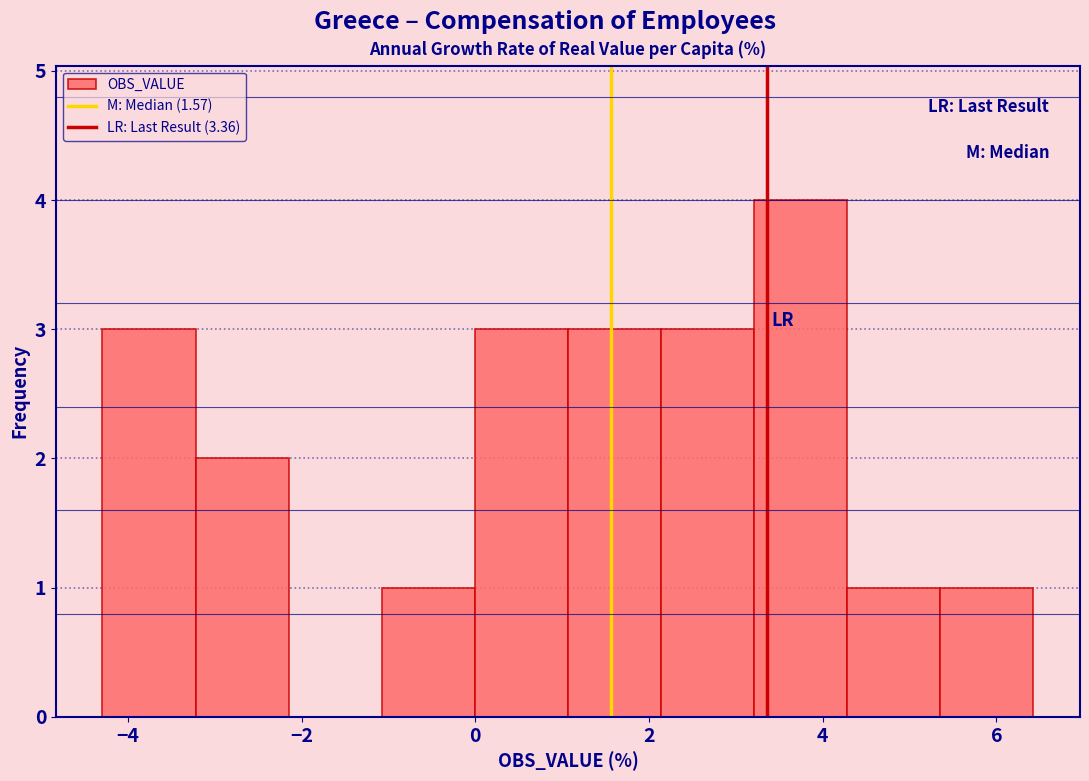

Reading left to right, transcribe this chart: for each bar, give the range it covers on the x-axis and its height. Neither the bar edges nor the heights are printed on the chart, so give them approximately, as read against the axes.

-4.2 to -3.2: 3
-3.2 to -2.2: 2
-2.2 to -1.0: 0
-1.0 to 0.0: 1
0.0 to 1.0: 3
1.0 to 2.2: 3
2.2 to 3.2: 3
3.2 to 4.2: 4
4.2 to 5.4: 1
5.4 to 6.4: 1